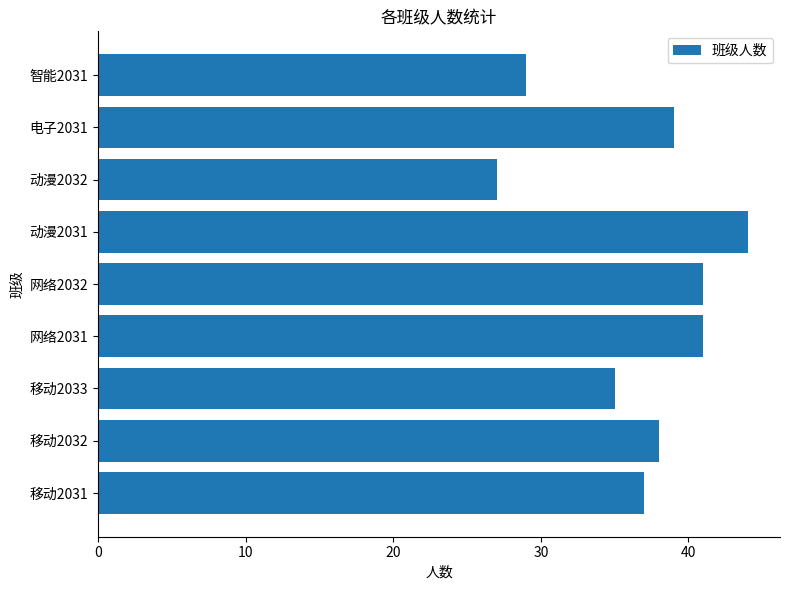

At which category does the chart reach its minimum across all series?

动漫2032